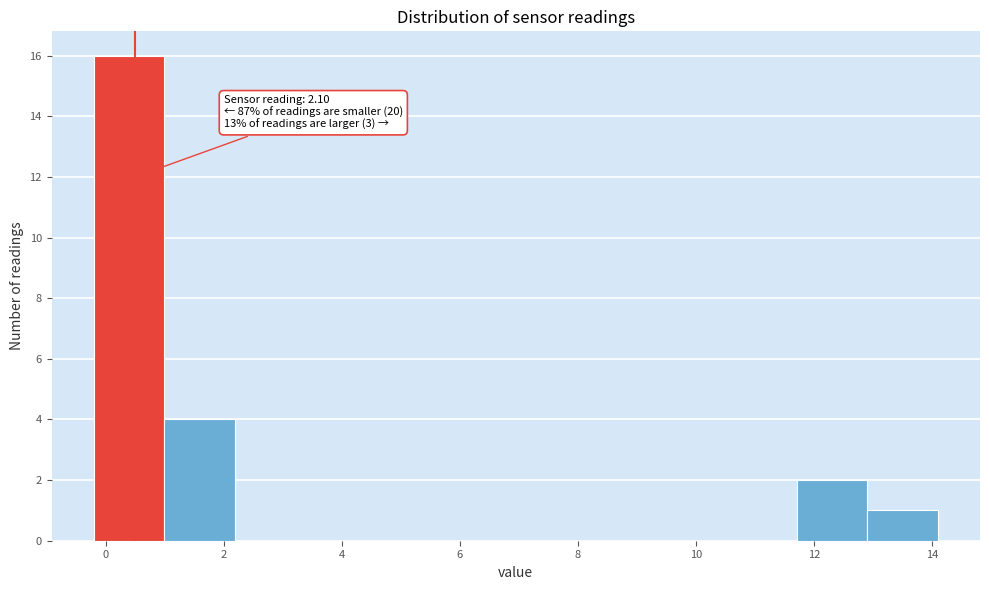

Which range on the x-axis has the tallest bar?

-0.2 to 1.0